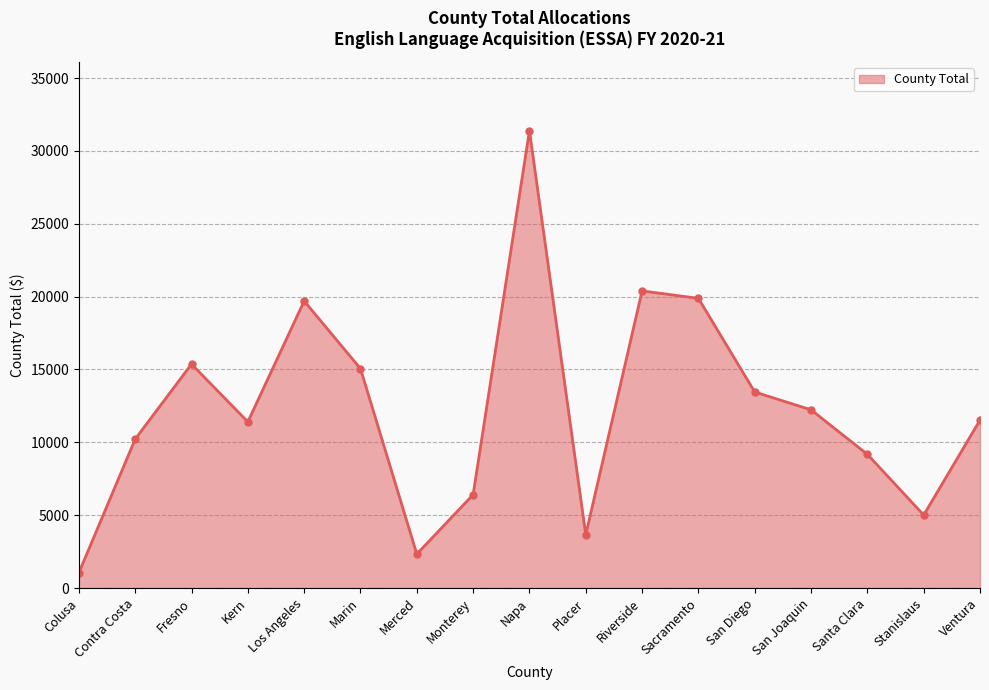

The value at Placer is 3659. True or false?

True